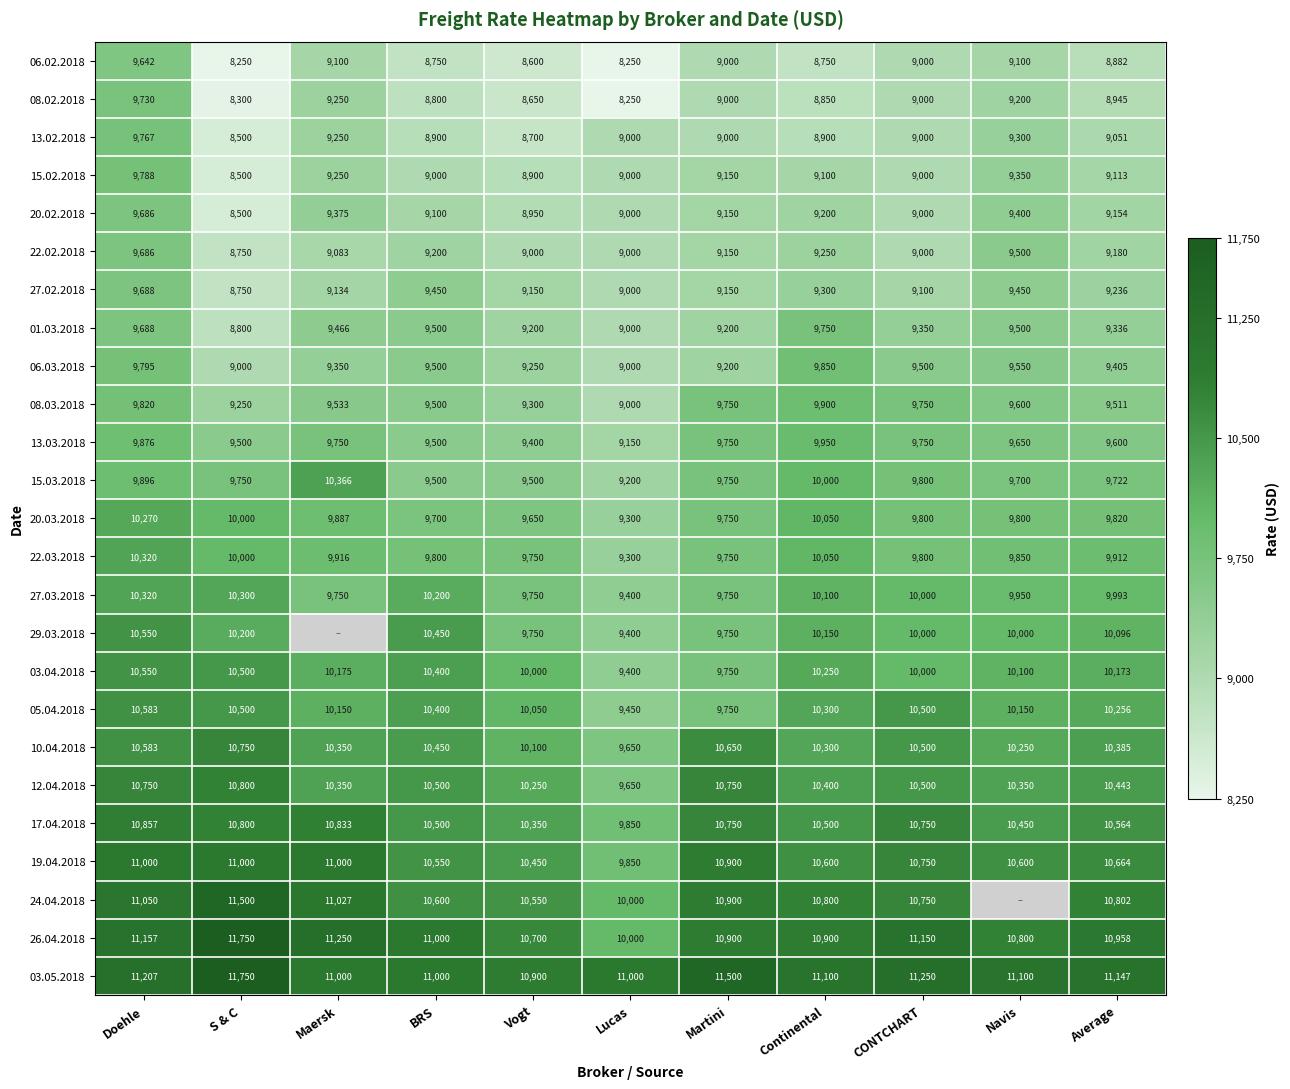

Rank the series at Average from highest to lowest value.

03.05.2018, 26.04.2018, 24.04.2018, 19.04.2018, 17.04.2018, 12.04.2018, 10.04.2018, 05.04.2018, 03.04.2018, 29.03.2018, 27.03.2018, 22.03.2018, 20.03.2018, 15.03.2018, 13.03.2018, 08.03.2018, 06.03.2018, 01.03.2018, 27.02.2018, 22.02.2018, 20.02.2018, 15.02.2018, 13.02.2018, 08.02.2018, 06.02.2018